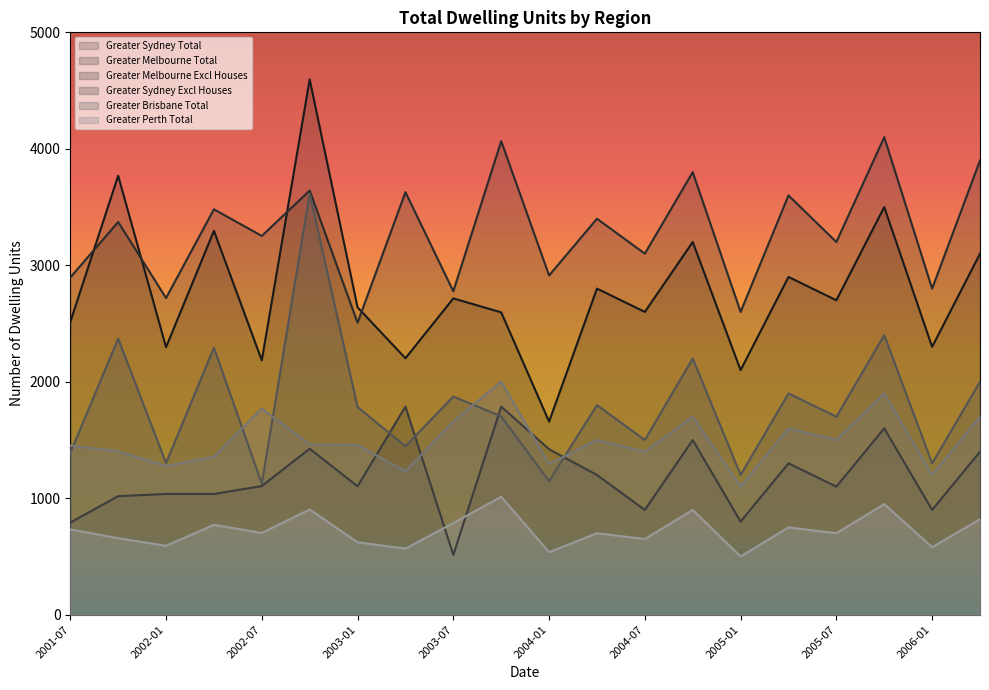

At 2001-10, list the series in order from smallest to largest.

Greater Perth Total, Greater Melbourne Excl Houses, Greater Brisbane Total, Greater Sydney Excl Houses, Greater Melbourne Total, Greater Sydney Total